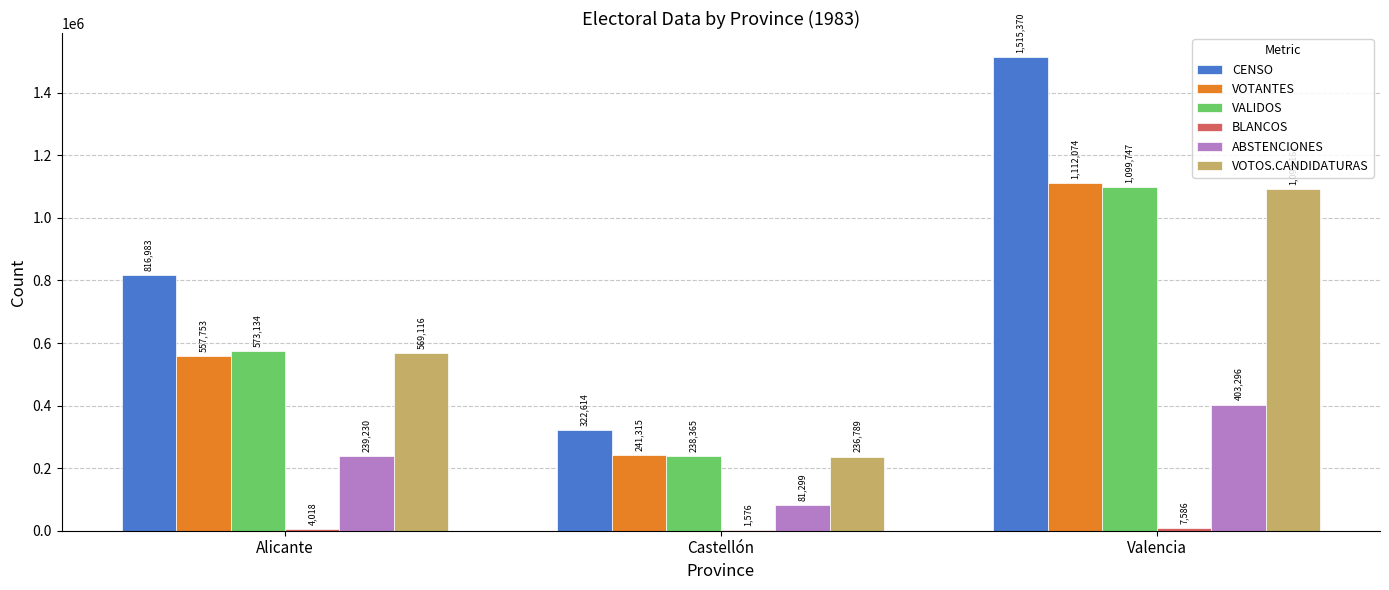

How many distinct data groups are displayed?

6